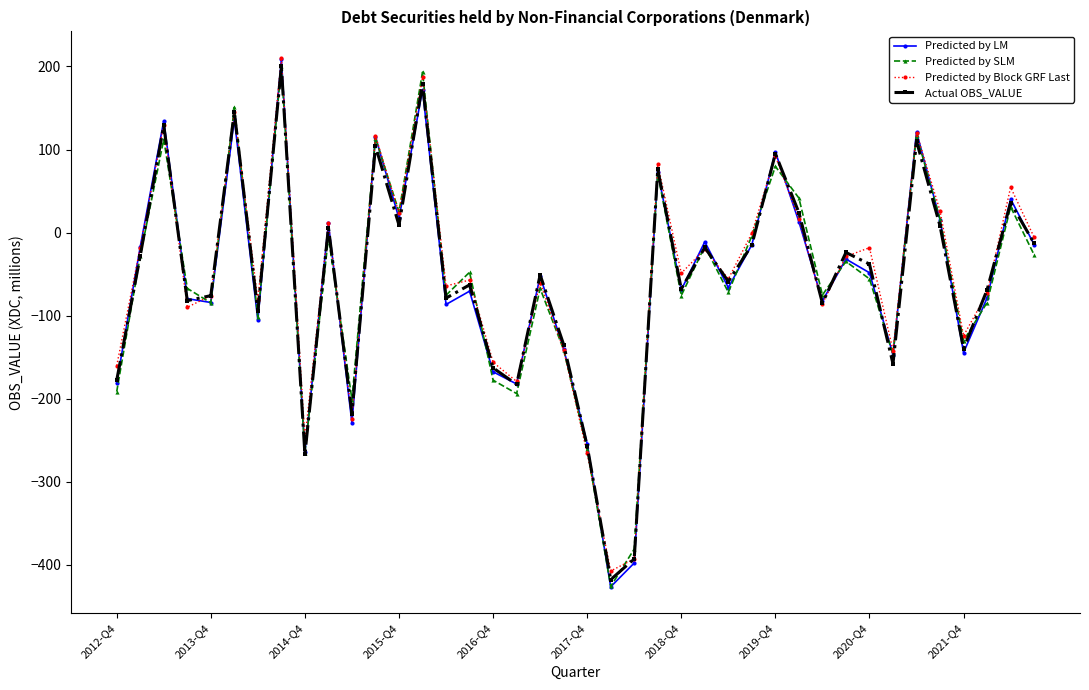

Does the chart have visible grid lines?

No